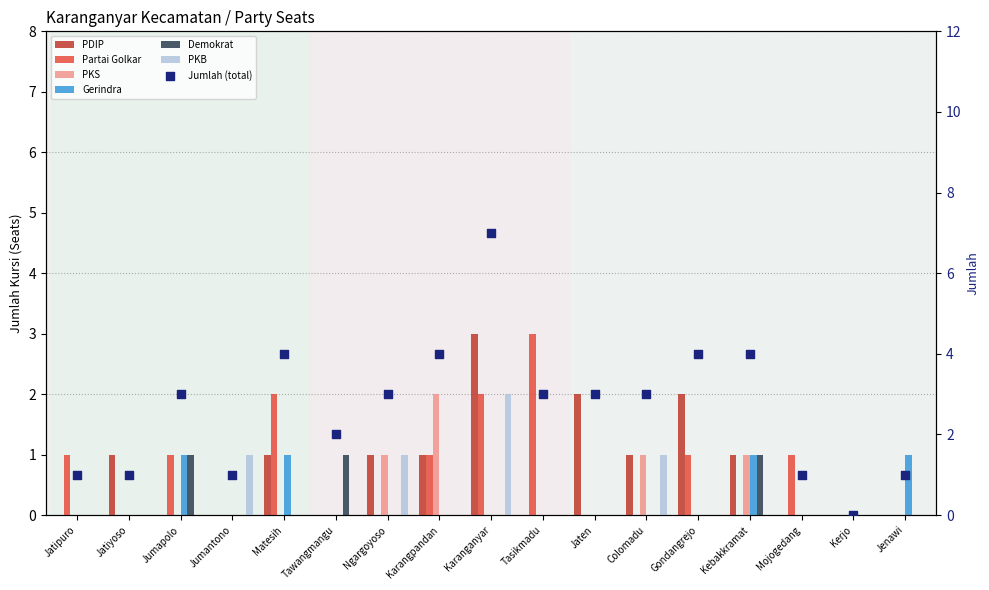

At which category is the sum across all series the highest?

Karanganyar